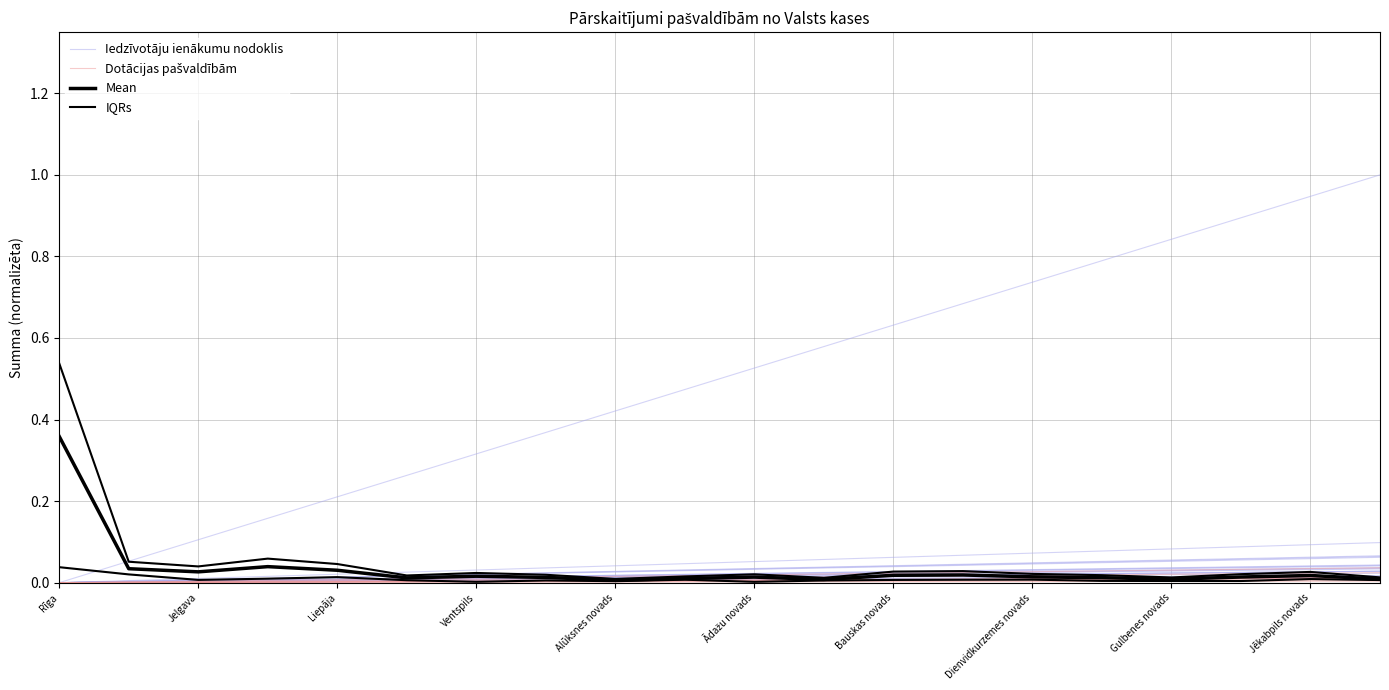

Which series has the largest range (max minus min)?

Iedzīvotāju ienākumu nodoklis